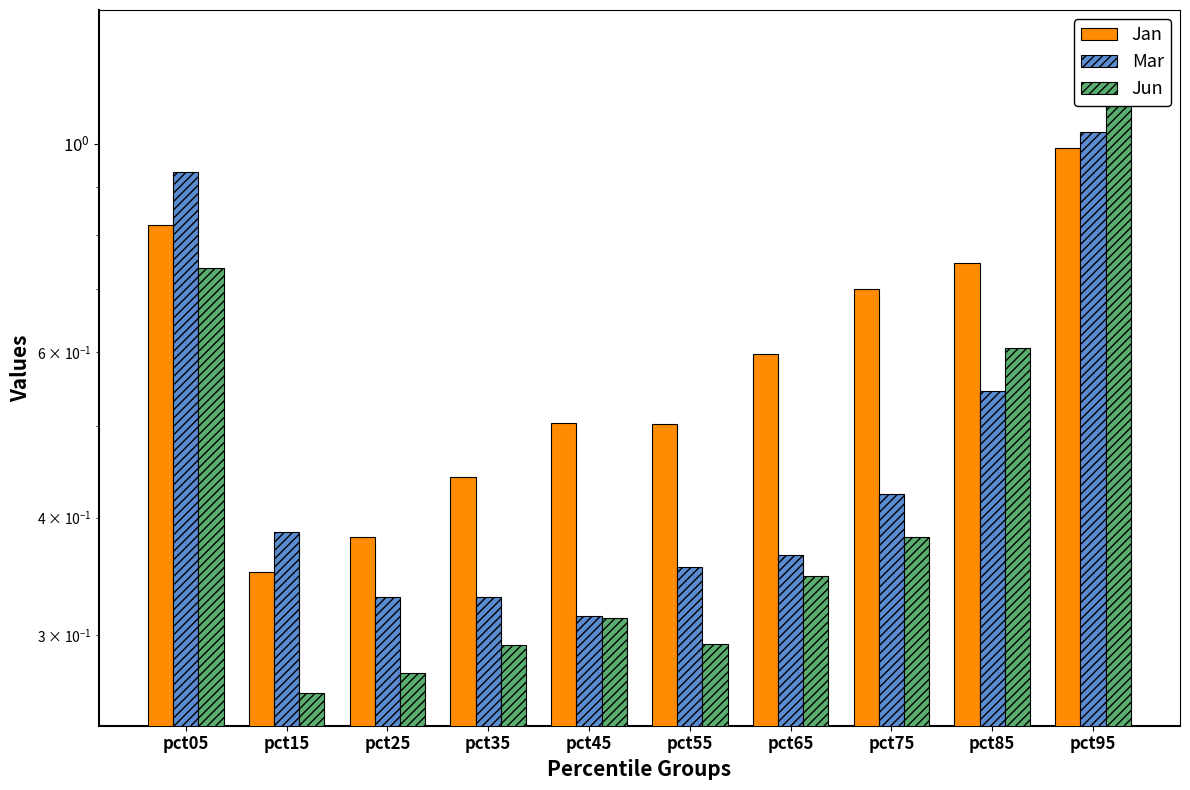

What are all the series names shown in the legend?

Jan, Mar, Jun